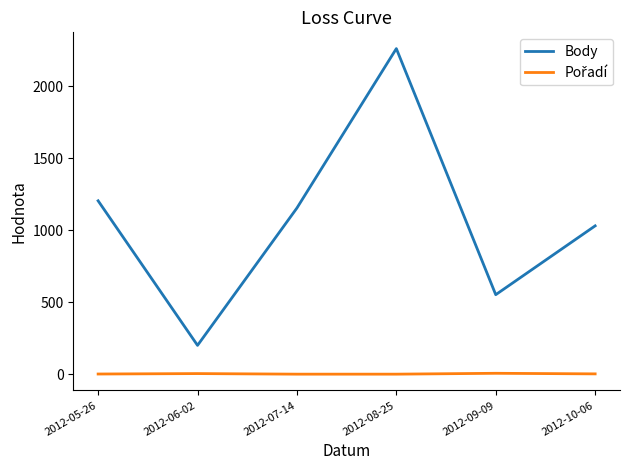

Which series has the largest total across all categories?

Body